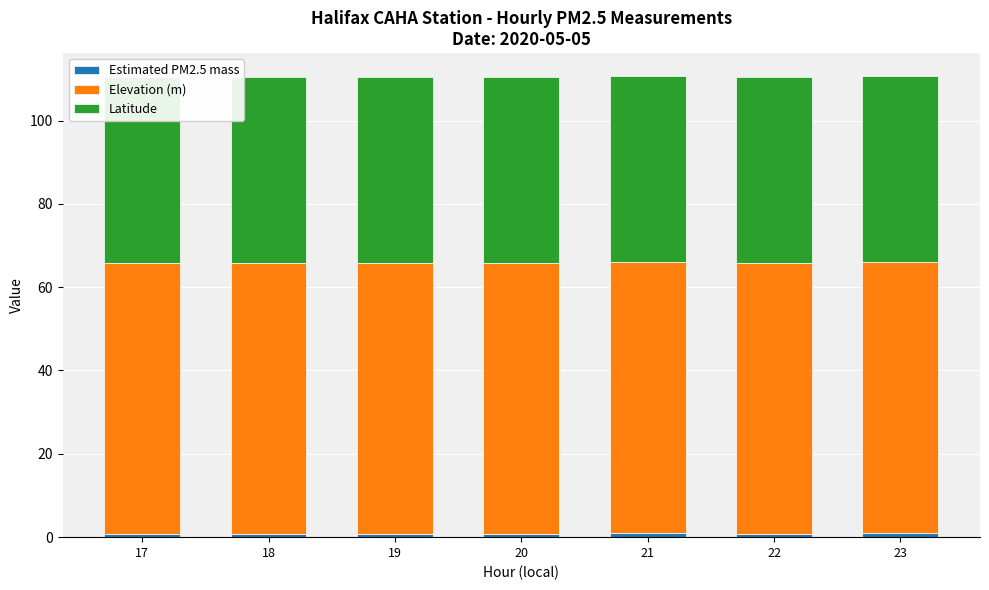

What is the value of the Latitude bar at the 4th from the left?

44.6